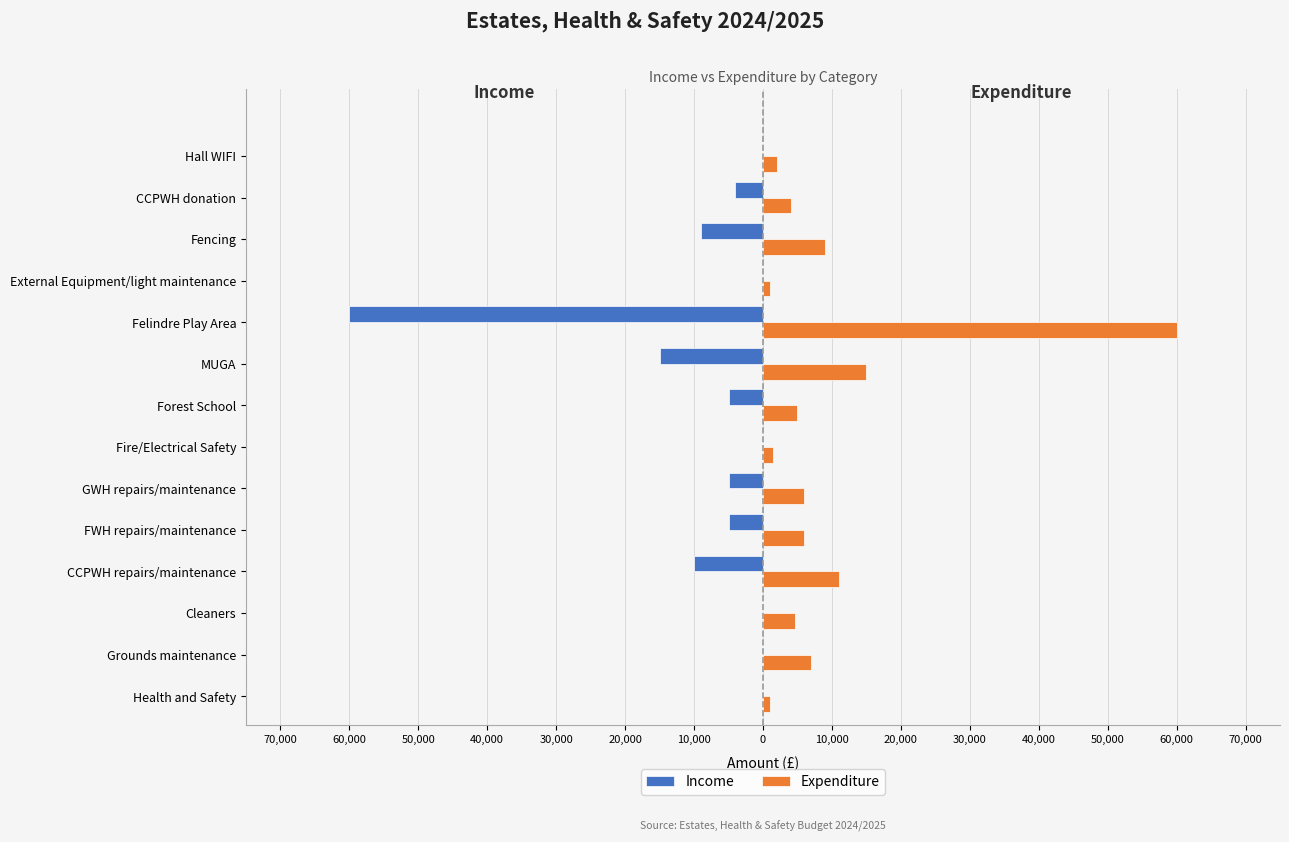

What are all the series names shown in the legend?

Income, Expenditure